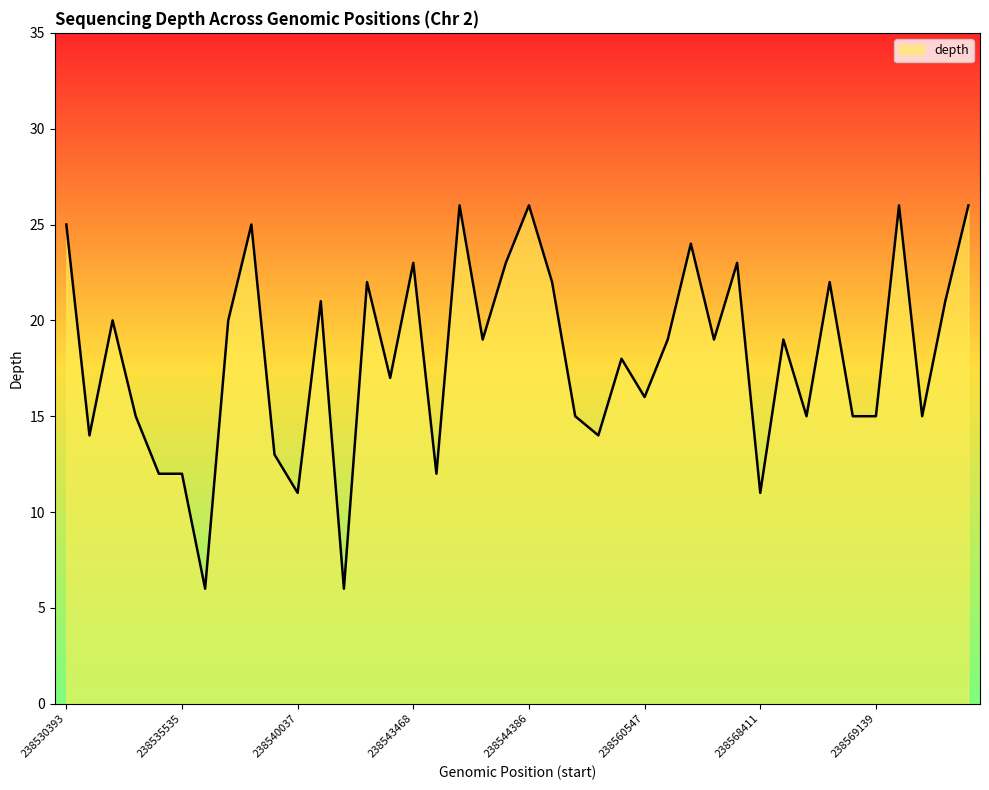

How many lines are shown in the chart?

1